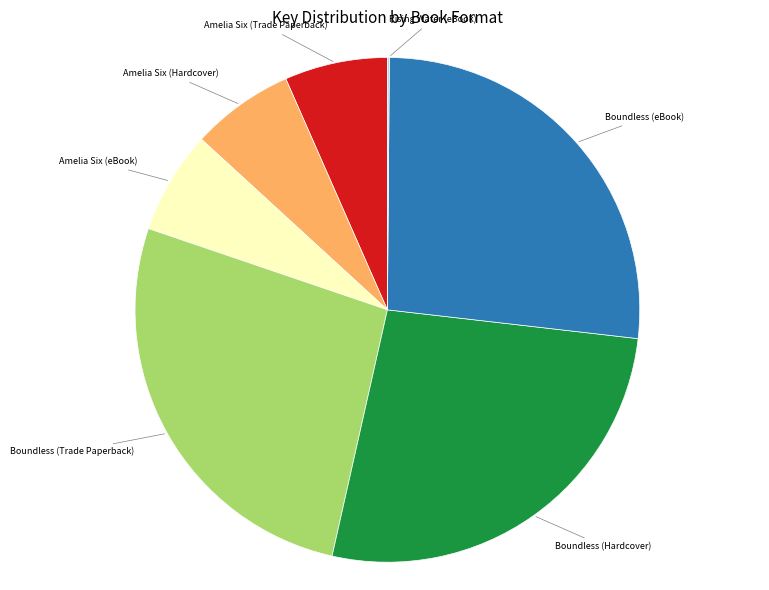

Does any single category account for the majority?

No